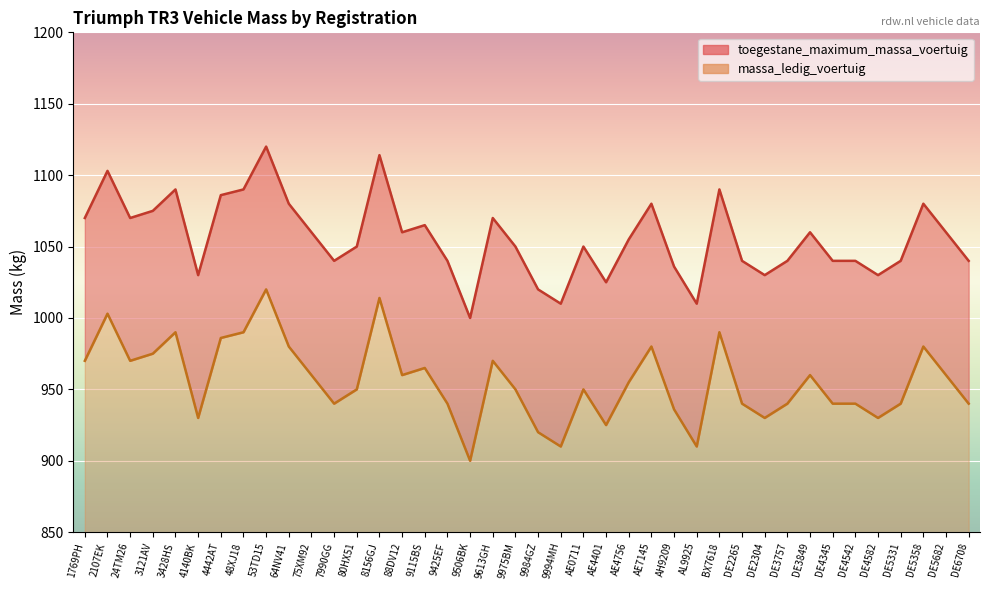

At which category does the chart reach its peak across all series?

53TD15